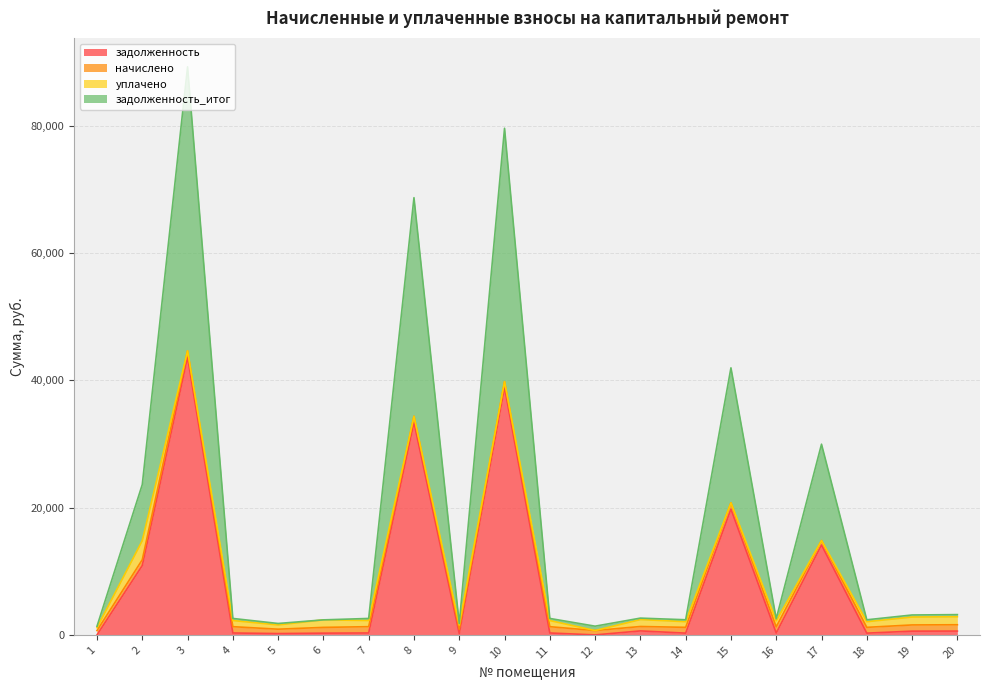

Between 8 and 17, which is larger?

8